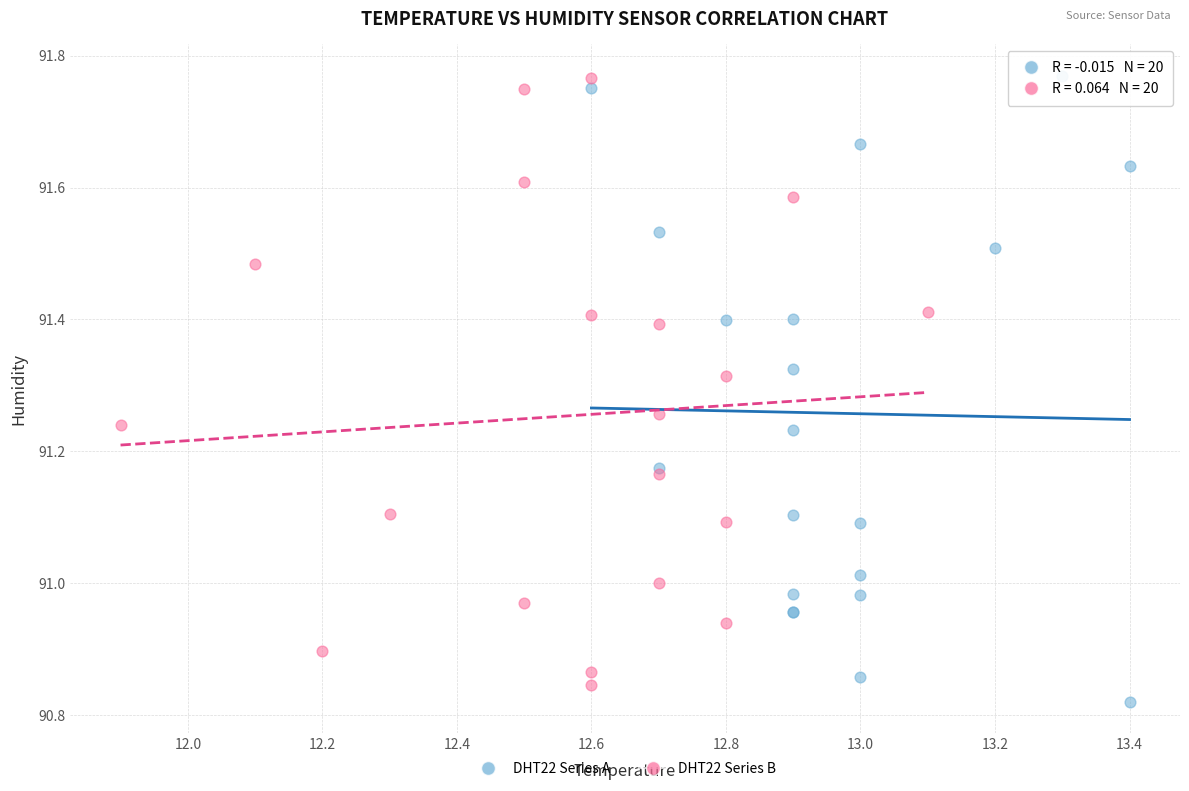

Which series has the largest Y range (max minus min)?

DHT22 Series A